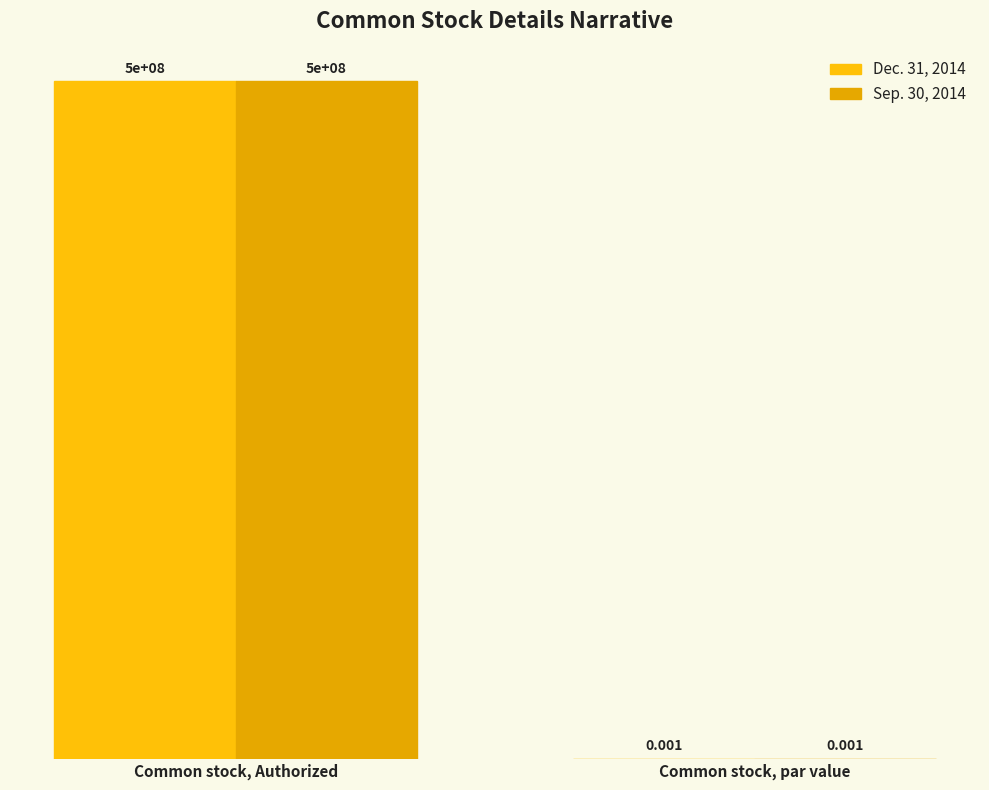

Rank the series at Common stock, par value from lowest to highest value.

Dec. 31, 2014, Sep. 30, 2014